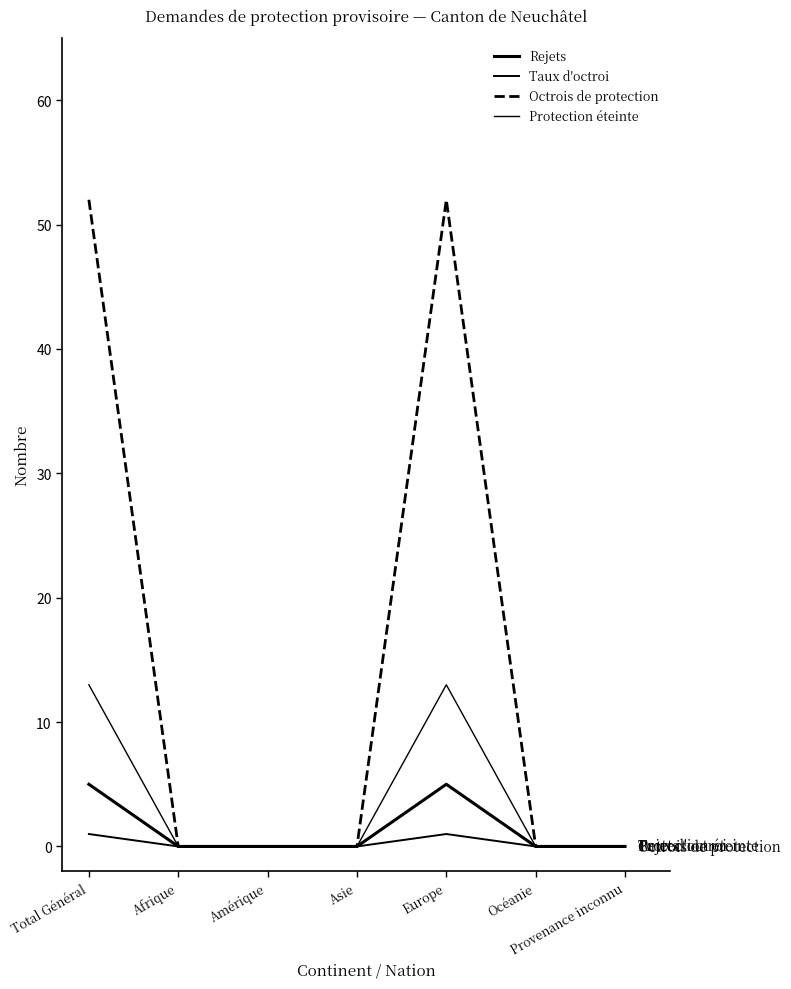

At which category is the sum across all series the highest?

Total Général